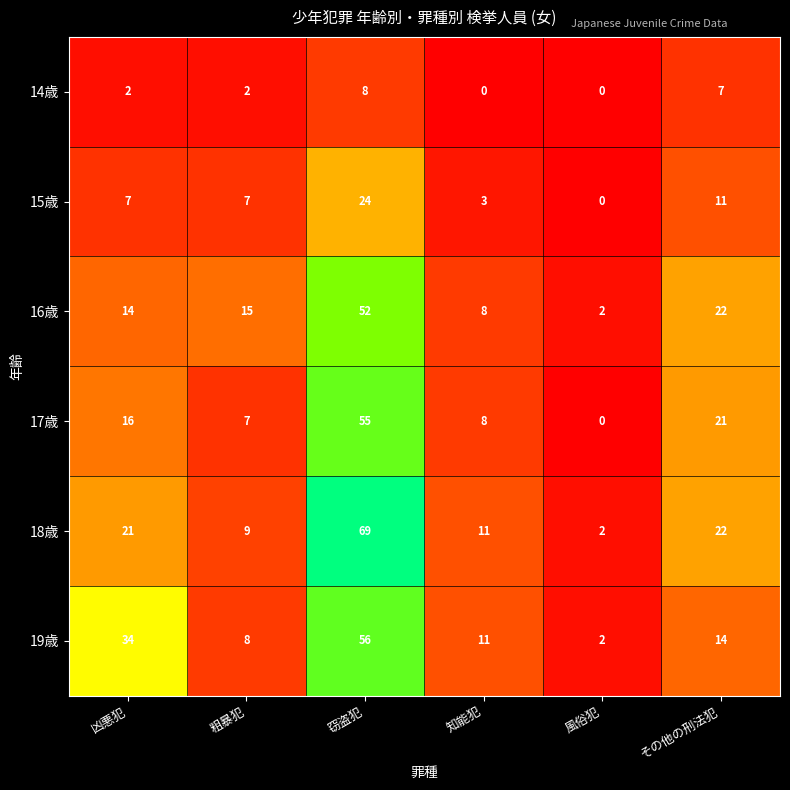

What is the difference between the second highest and second lowest values in the 14歳 series?

7